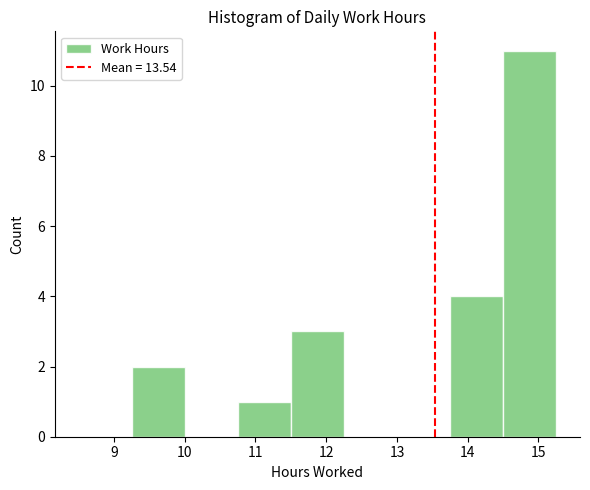

What is the height of the bar covering 14.50 to 15.25 on the x-axis? Neither the bar edges nor the heights are printed on the chart, so give them approximately, as read against the axes.

11